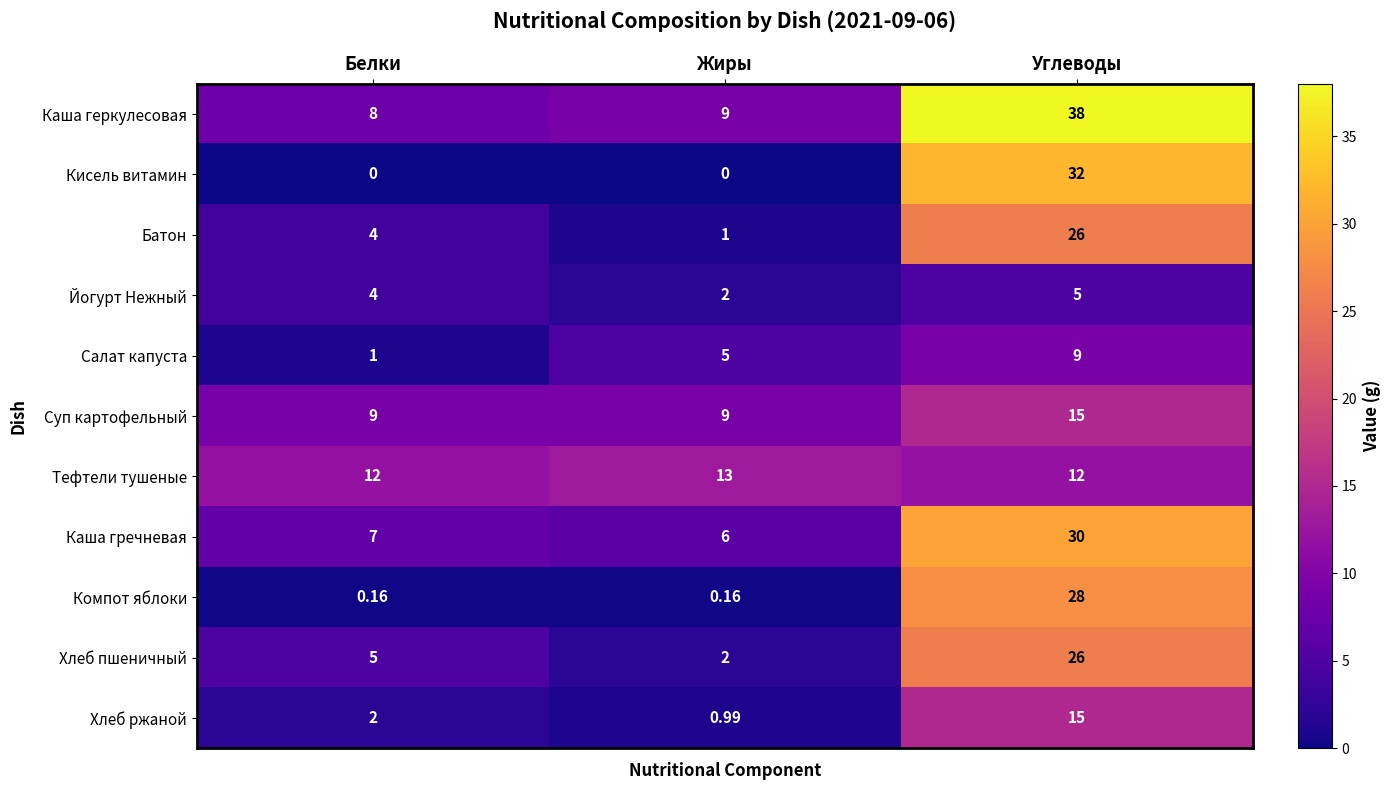

At which category is the sum across all series the highest?

Углеводы